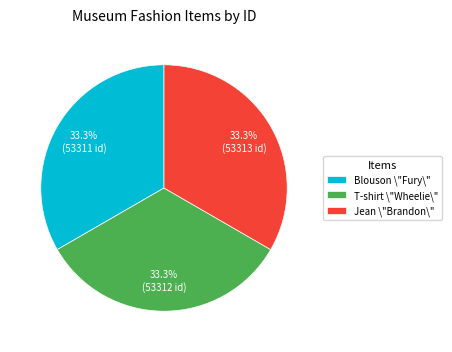

Combined, what portion of the pie is Jean \"Brandon\" and Blouson \"Fury\"?

66.7%